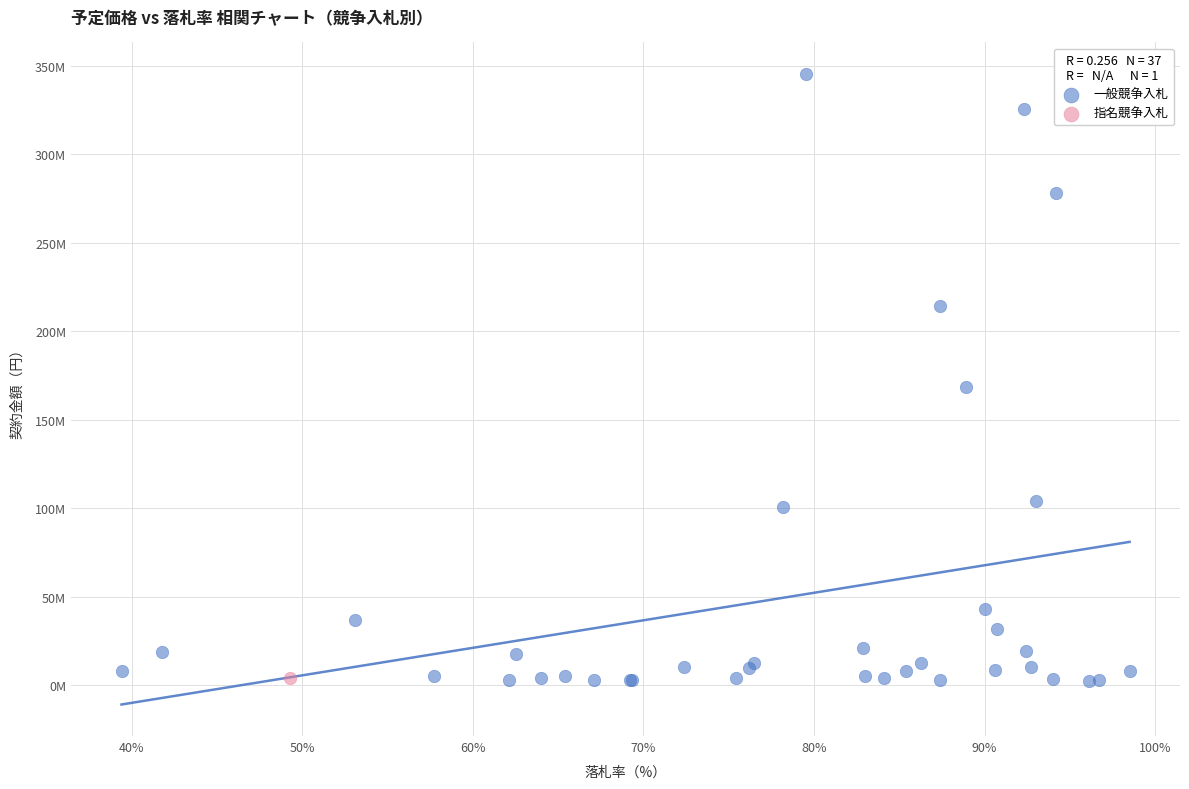

What are all the series names shown in the legend?

一般競争入札, 指名競争入札